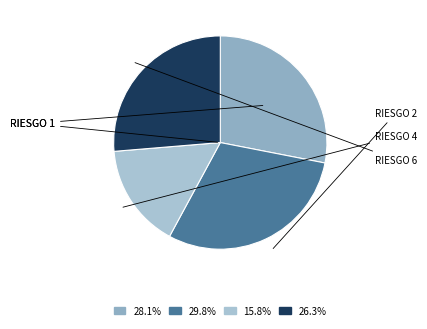

How many segments does this pie chart have?

4